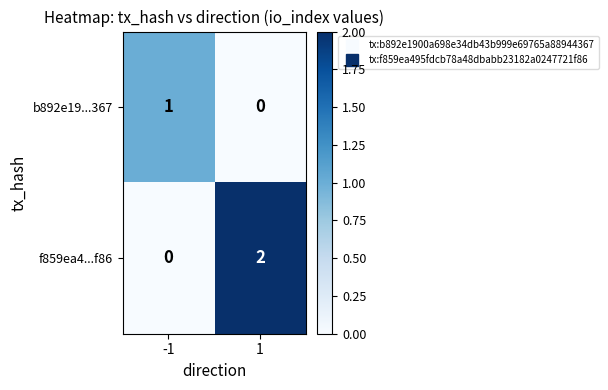

At -1, list the series in order from smallest to largest.

f859ea4...f86, b892e19...367